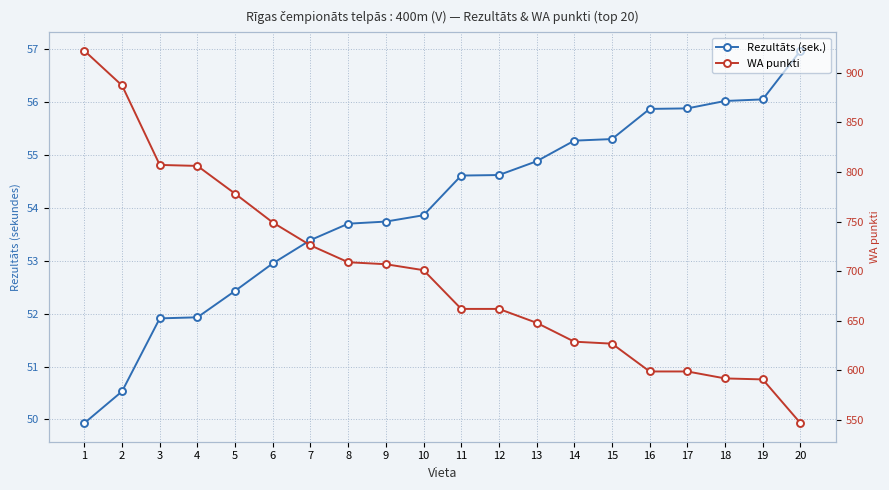

At how many categories does at least one series exceed 772?

5